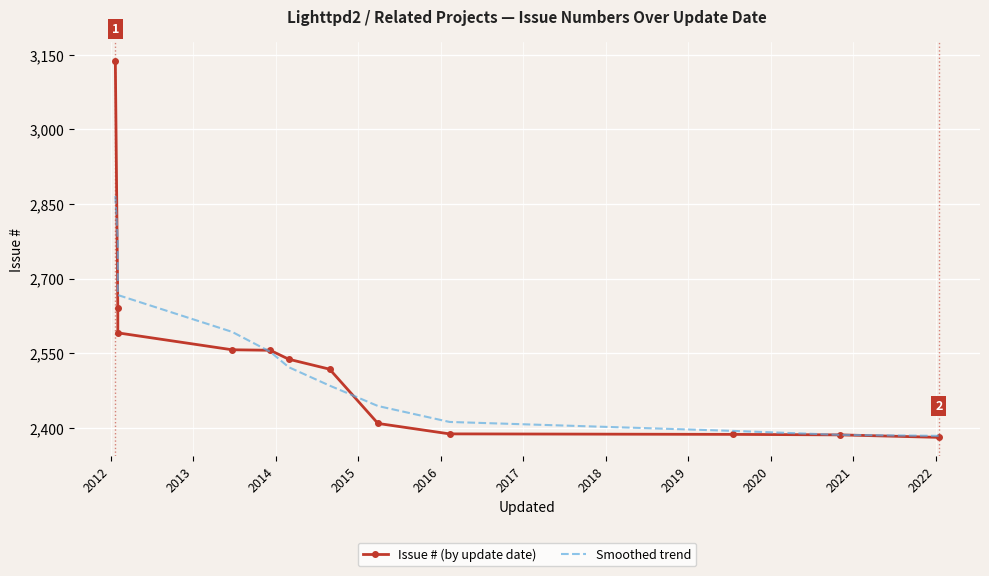

What is the greatest value displayed?

3138